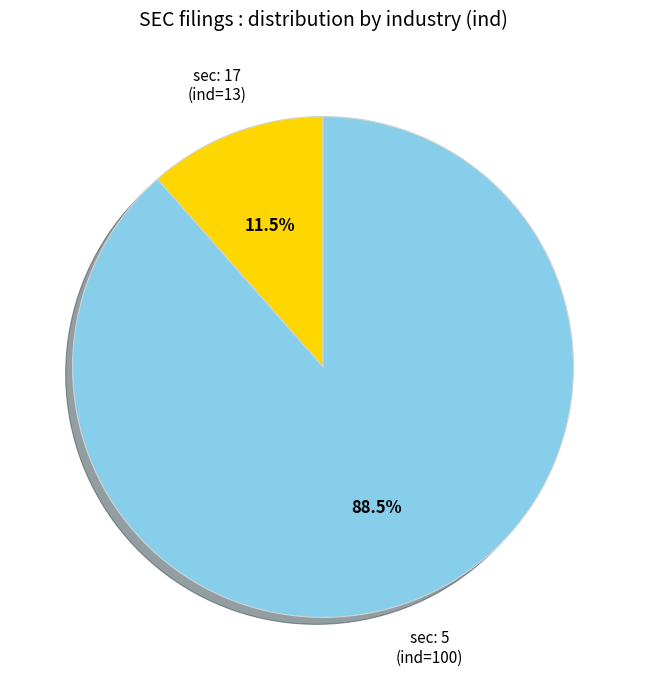

Which has a higher value, sec: 17 (ind=13) or sec: 5 (ind=100)?

sec: 5 (ind=100)